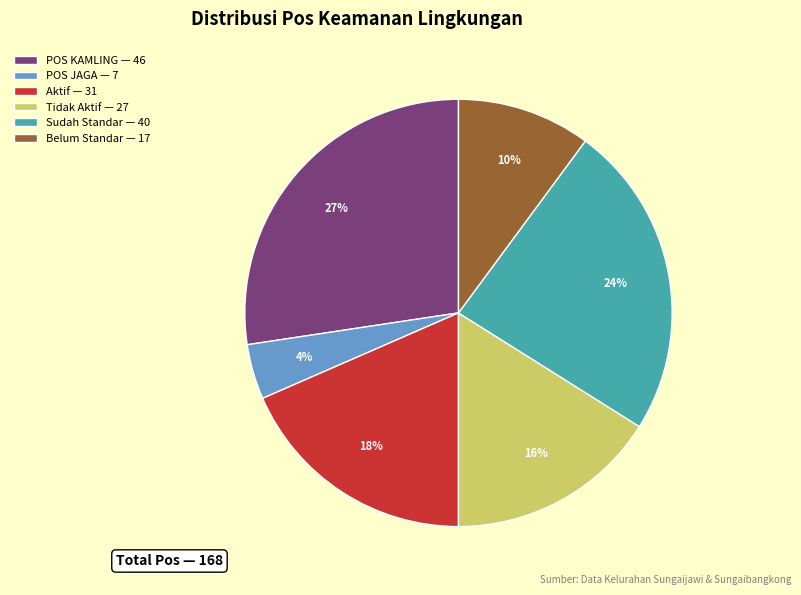

To the nearest percent, what portion does POS KAMLING — 46 represent?

27%